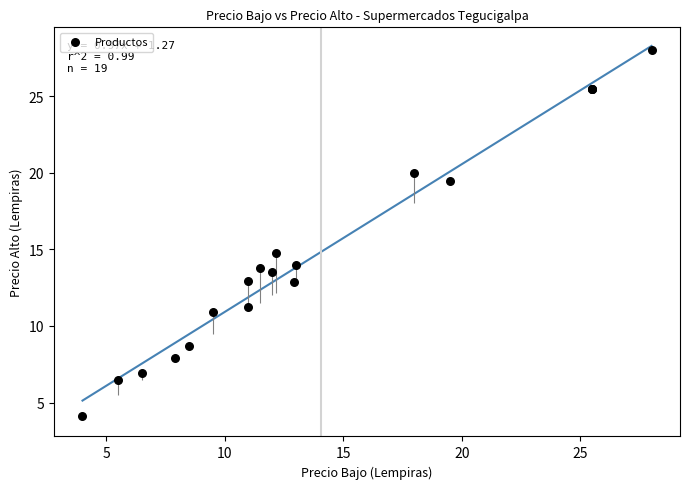

What Y value in the scatter plot is closest to 16?

14.8